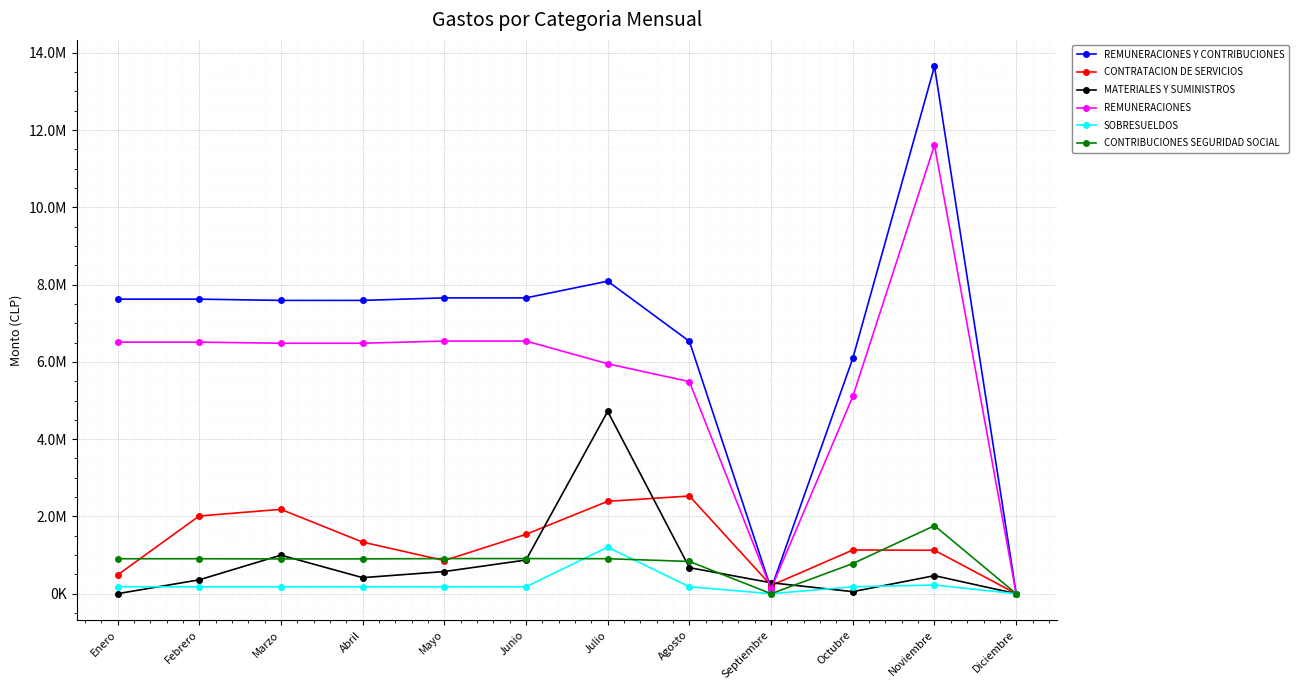

Reading right to left, what are all the values shown in this chart?

REMUNERACIONES Y CONTRIBUCIONES: Diciembre=0.0	Noviembre=13652580.8	Octubre=6092625.0	Septiembre=124297.8	Agosto=6532876.2	Julio=8089562.6	Junio=7657388.4	Mayo=7657388.4	Abril=7591939.9	Marzo=7591939.9	Febrero=7624638.8	Enero=7624638.8
CONTRATACION DE SERVICIOS: Diciembre=0.0	Noviembre=1124246.2	Octubre=1131336.4	Septiembre=211836.5	Agosto=2528779.6	Julio=2391118.9	Junio=1537080.9	Mayo=858153.6	Abril=1335655.4	Marzo=2183446.3	Febrero=2011949.2	Enero=482776.2
MATERIALES Y SUMINISTROS: Diciembre=0.0	Noviembre=467246.0	Octubre=53239.8	Septiembre=283200.0	Agosto=673974.9	Julio=4719203.3	Junio=871711.3	Mayo=573318.3	Abril=415418.2	Marzo=997655.1	Febrero=358999.6	Enero=0.0
REMUNERACIONES: Diciembre=0.0	Noviembre=11610181.8	Octubre=5104603.5	Septiembre=124297.8	Agosto=5490142.7	Julio=5951090.3	Junio=6540240.8	Mayo=6540240.8	Abril=6483496.8	Marzo=6483496.8	Febrero=6511846.8	Enero=6511846.8
SOBRESUELDOS: Diciembre=0.0	Noviembre=224650.0	Octubre=179280.0	Septiembre=0.0	Agosto=179280.0	Julio=1204309.3	Junio=179280.0	Mayo=179280.0	Abril=179280.0	Marzo=179280.0	Febrero=179280.0	Enero=179280.0
CONTRIBUCIONES SEGURIDAD SOCIAL: Diciembre=0.0	Noviembre=1760749.0	Octubre=780241.4	Septiembre=0.0	Agosto=834953.6	Julio=905663.0	Junio=909367.6	Mayo=909367.6	Abril=900663.1	Marzo=900663.1	Febrero=905012.0	Enero=905012.0